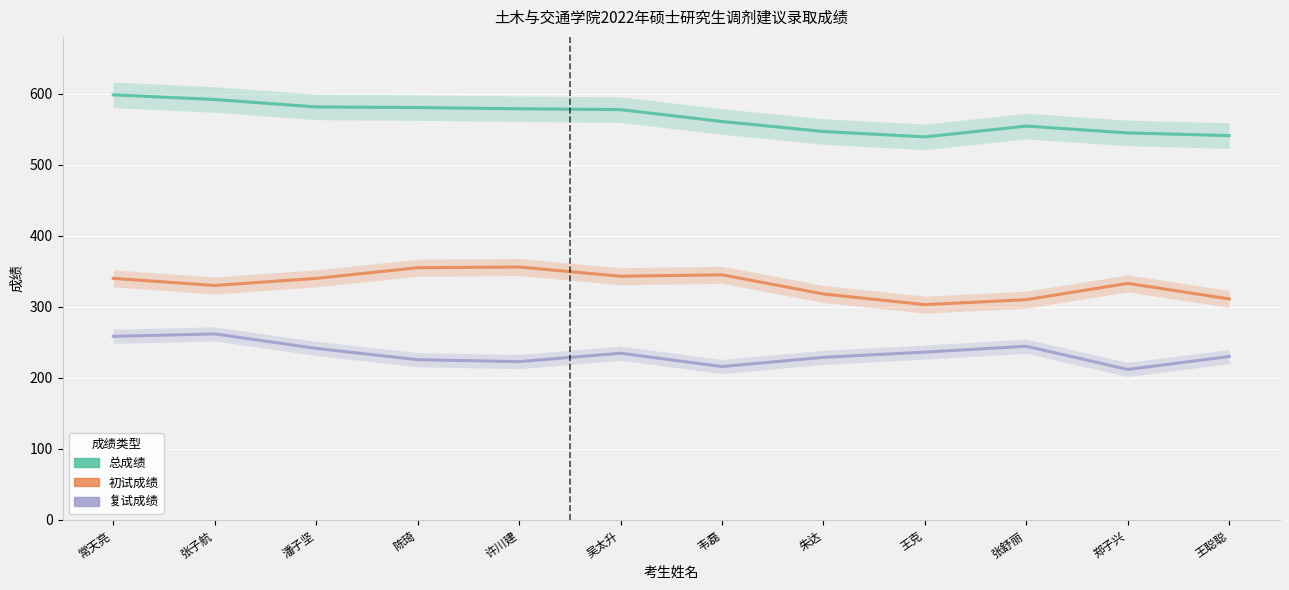

Which series has the largest total across all categories?

总成绩